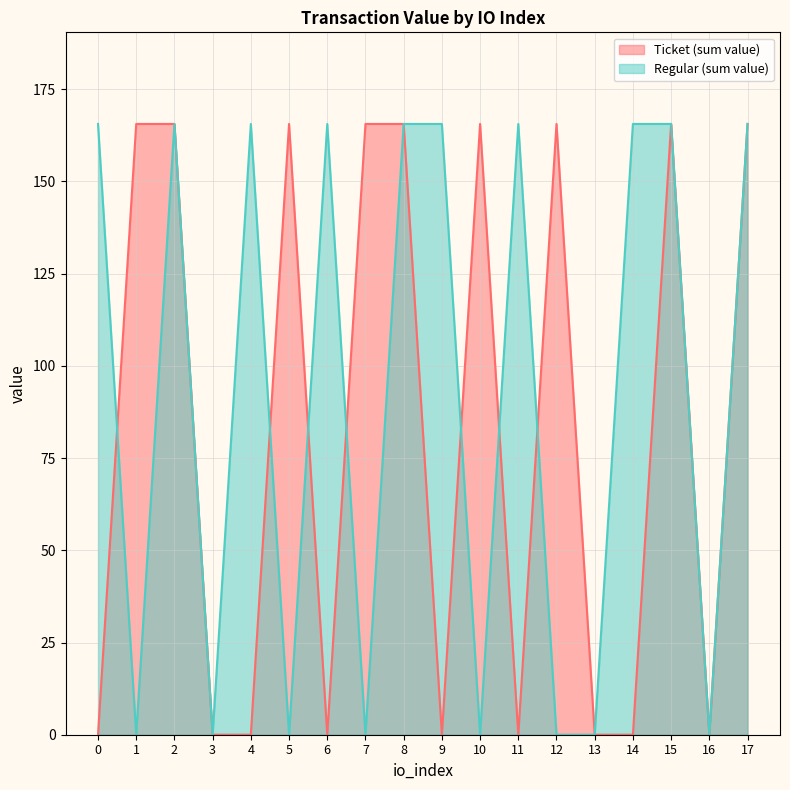

True or false: Ticket (sum value) has a value of 0.0 at 3.

True